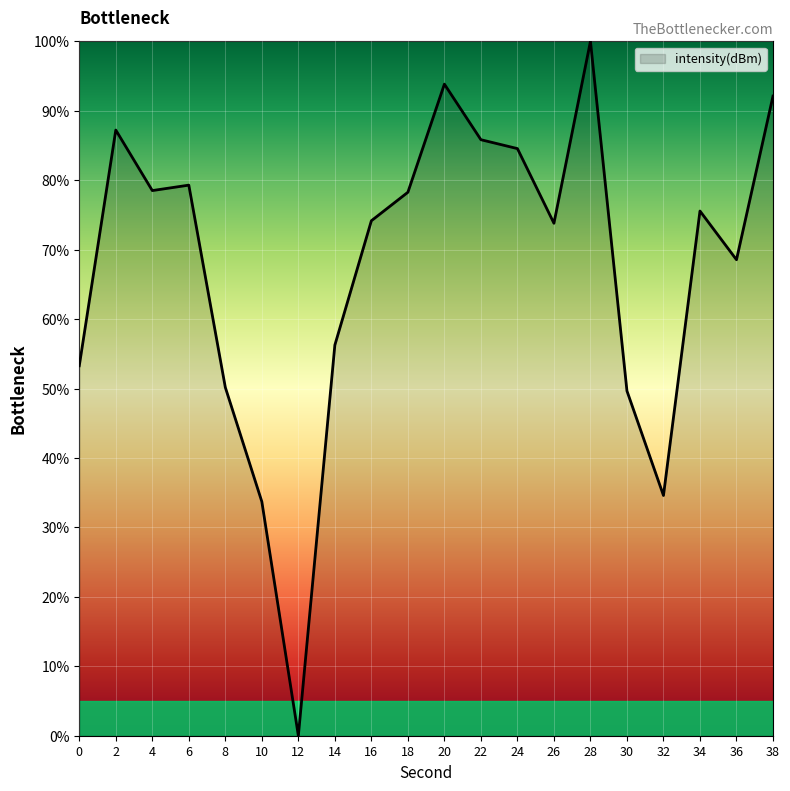

True or false: the data shows 73.8 at 26.

True